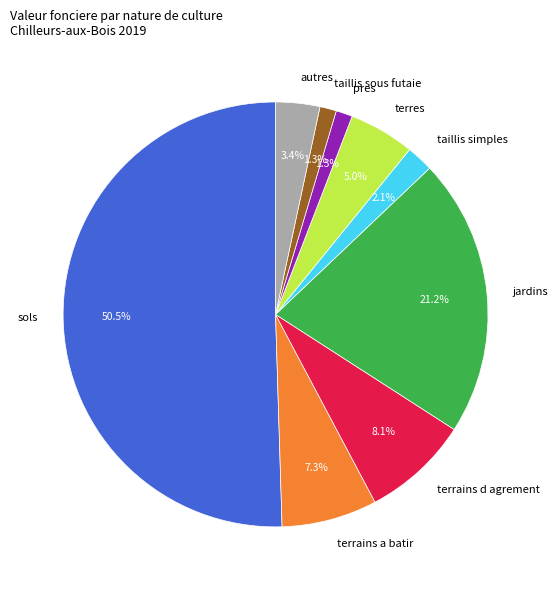

What is the total percentage of terrains d agrement and autres?

11.5%